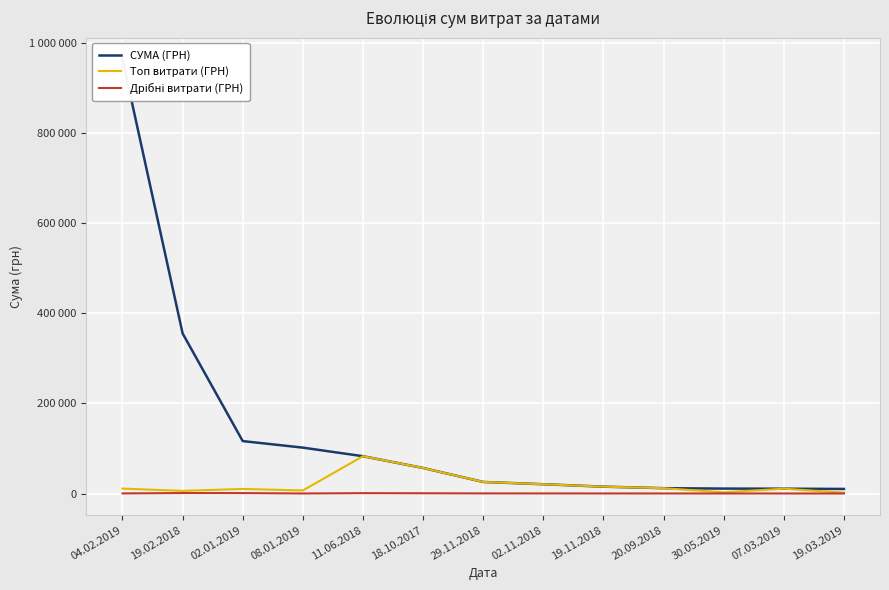

What is the sum of all СУМА (ГРН) values?

1781327.3